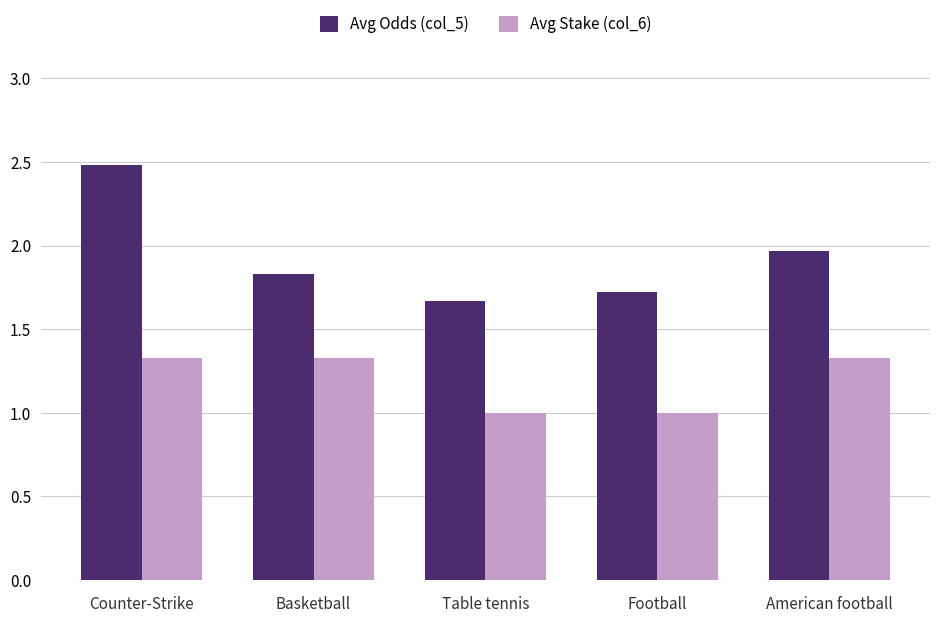

At which category is the sum across all series the highest?

Counter-Strike